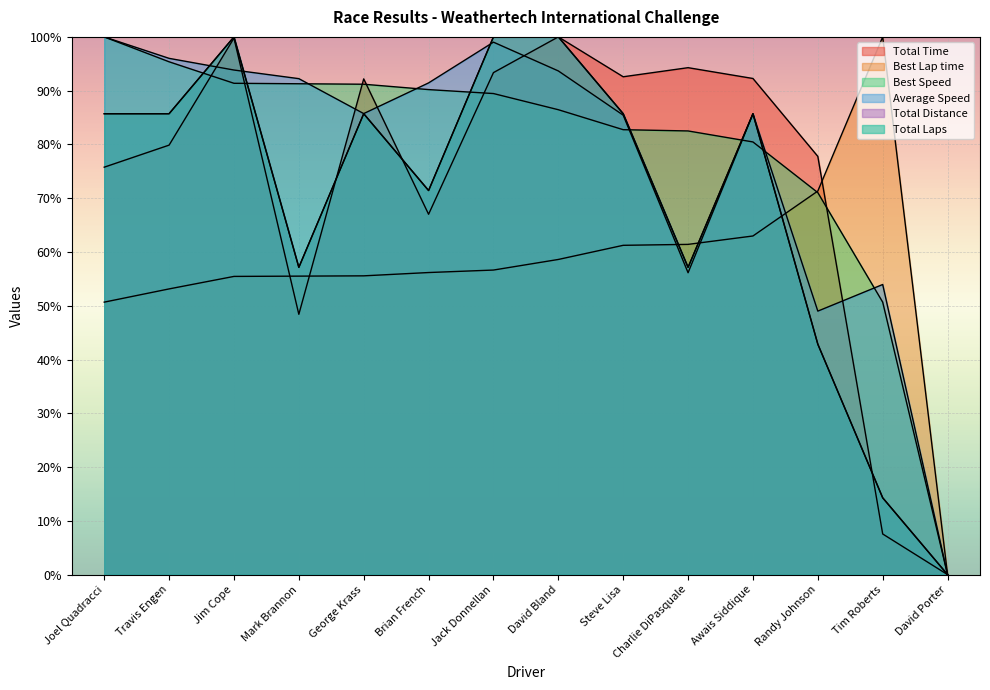

Which series has the widest spread of values?

Total Laps